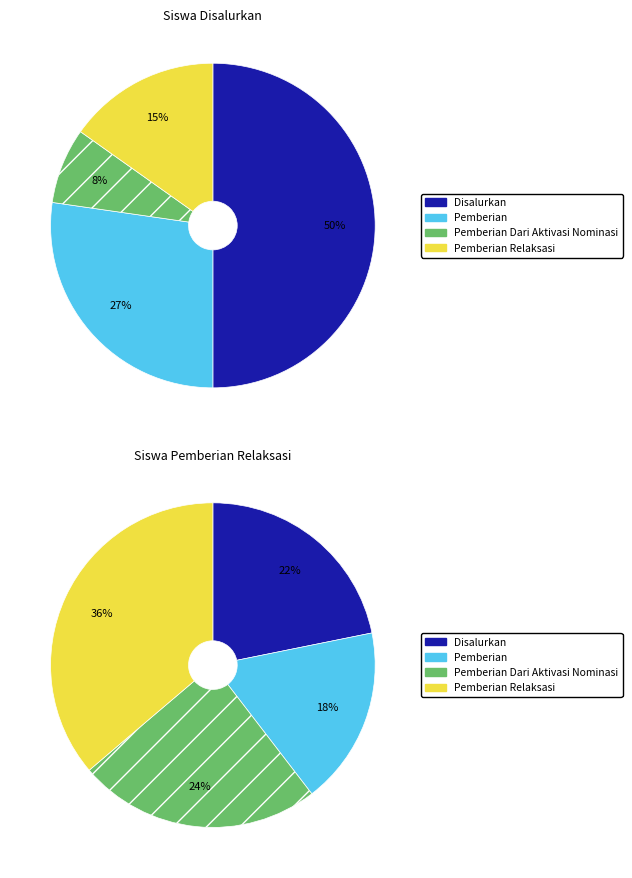

Is it true that UPTD SDN 57 BULU-BULU is 15% of the pie?

False